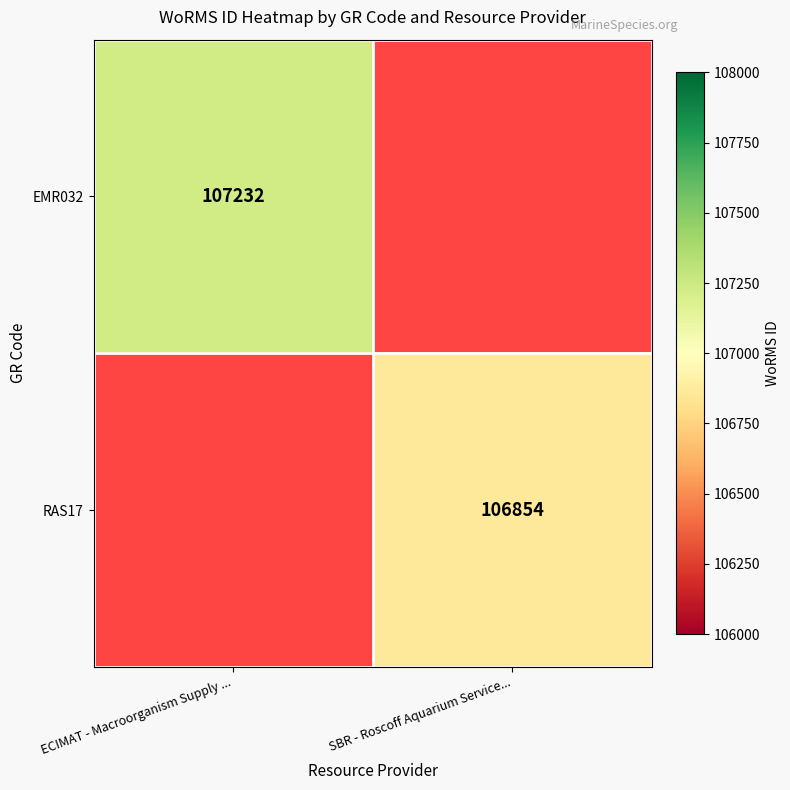

Is it true that EMR032 equals 107232 at ECIMAT - Macroorganism Supply ...?

True